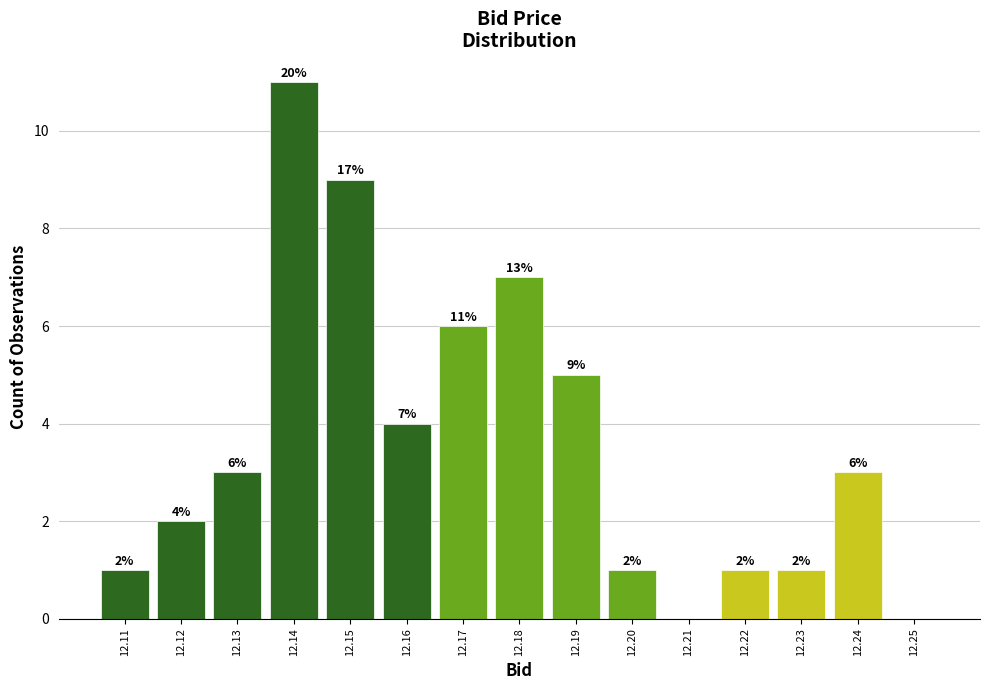

Over which range of the x-axis is the bar tallest?

12.135 to 12.145